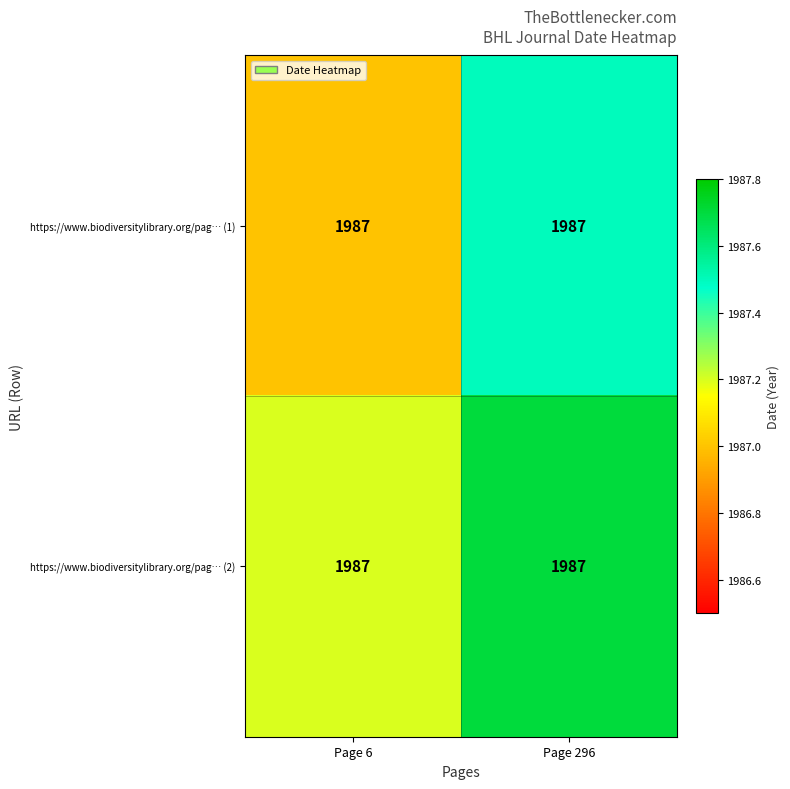

Rank the series by their average value, from lowest to highest.

https://www.biodiversitylibrary.org/pag… (1), https://www.biodiversitylibrary.org/pag… (2)